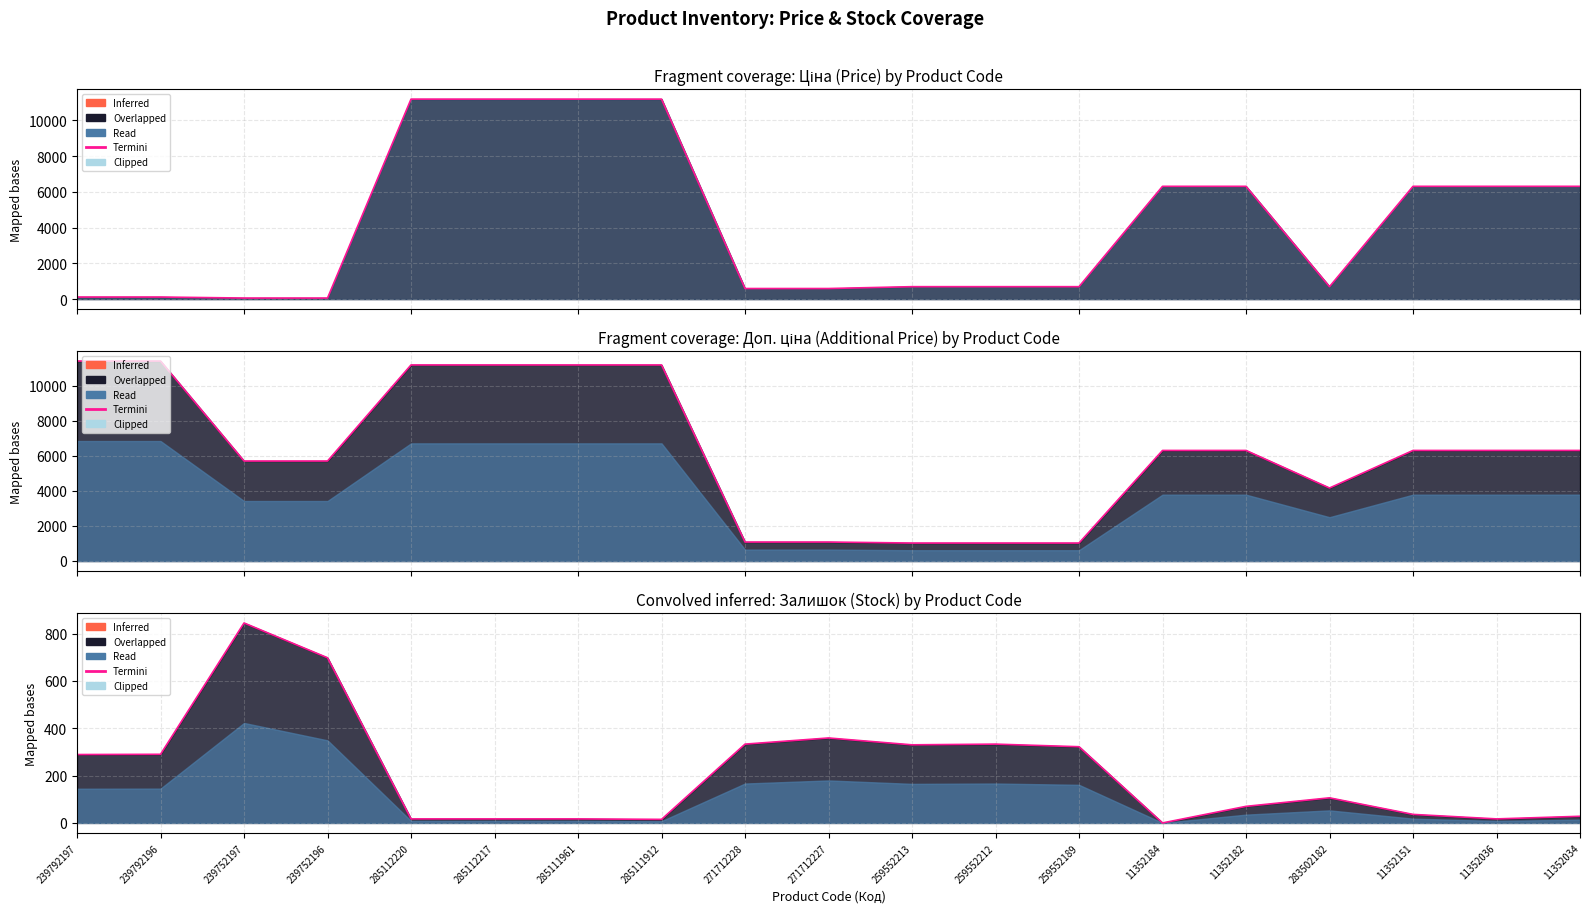

Rank the categories by value from highest to lowest.

239752197, 239752196, 271712227, 271712228, 259552212, 259552213, 259552189, 239792196, 239792197, 283502182, 11352182, 11352151, 11352034, 285112220, 285112217, 285111961, 11352036, 285111912, 11352184